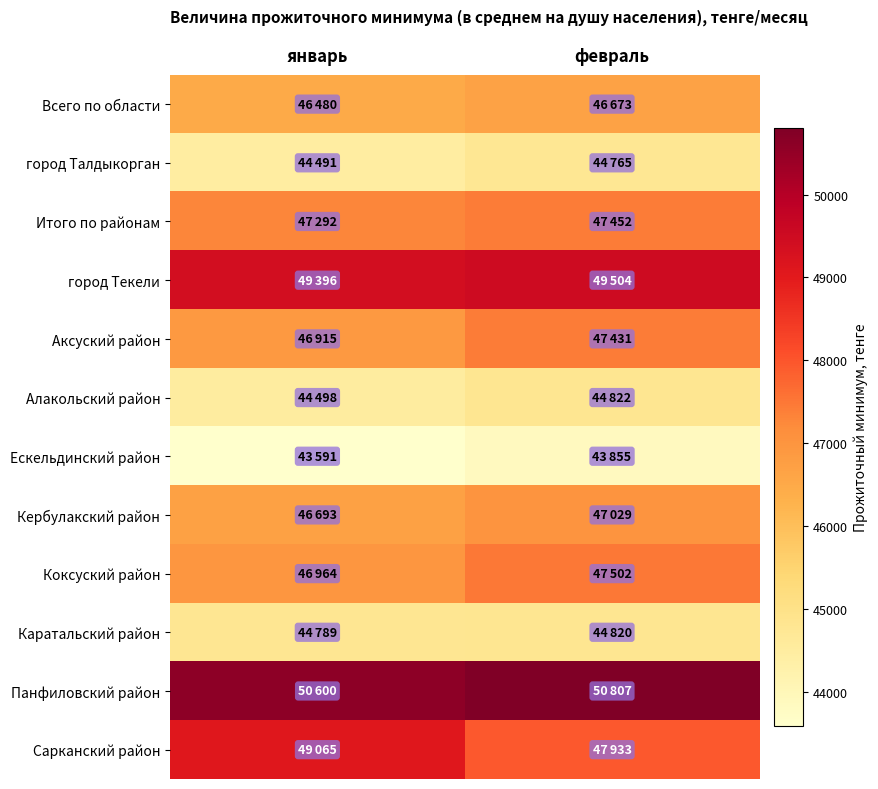

Which series changed the most between январь and февраль?

Сарканский район